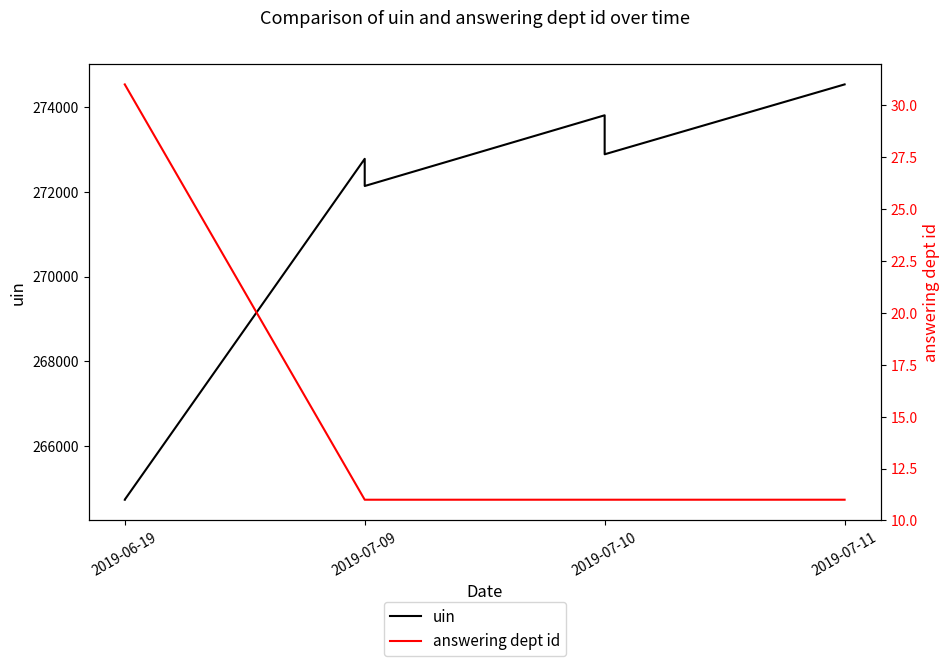

Between 2019-07-09 and 2019-07-10, which series saw the biggest shift?

uin